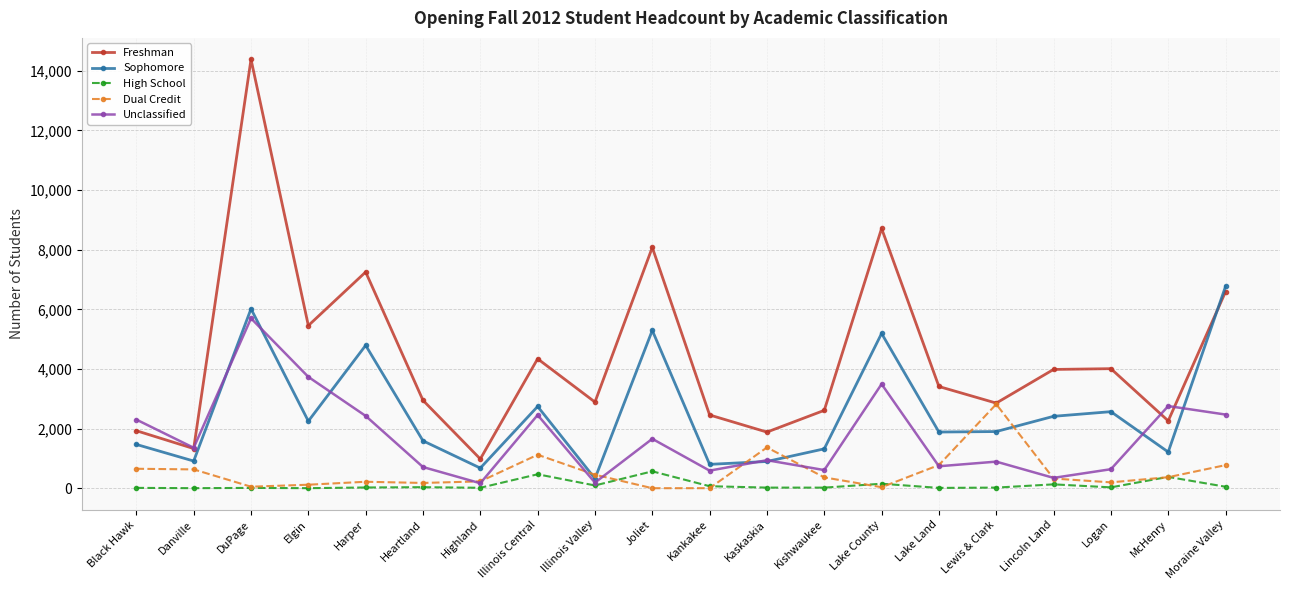

Between Heartland and Joliet, which series saw the biggest shift?

Freshman